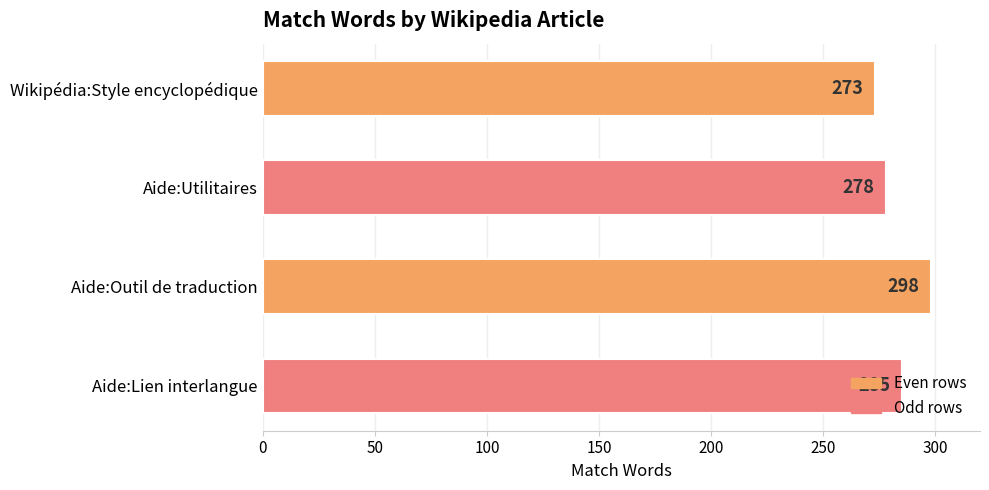

How many values are below 285?

2